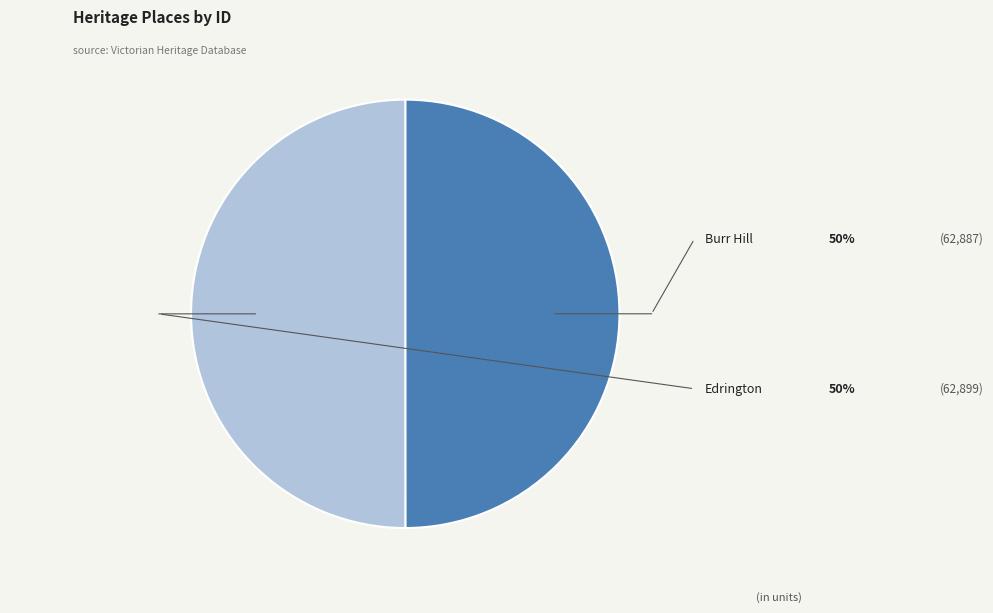

Is it true that Burr Hill is 62% of the pie?

False